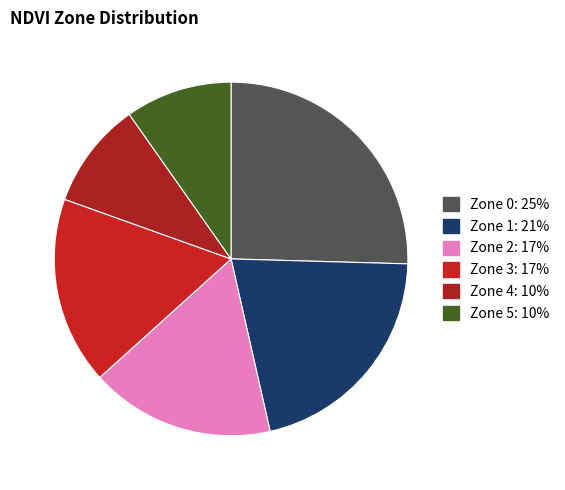

What is the smallest slice in the pie chart?

Zone 4